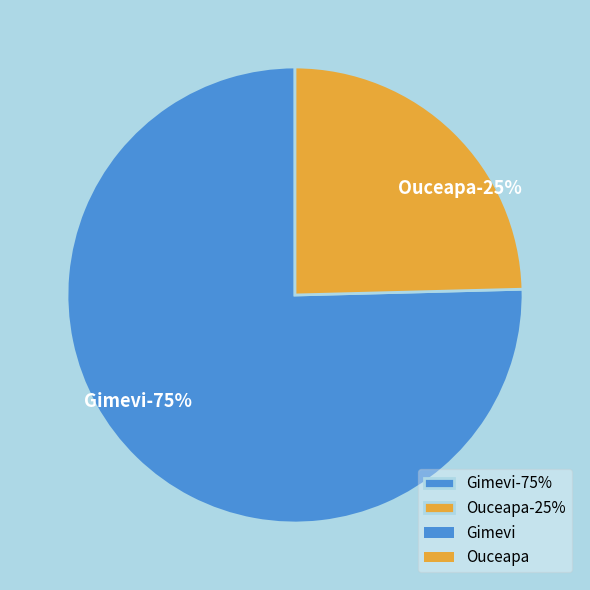

How much of the chart is everything except Ouceapa?

75.4%